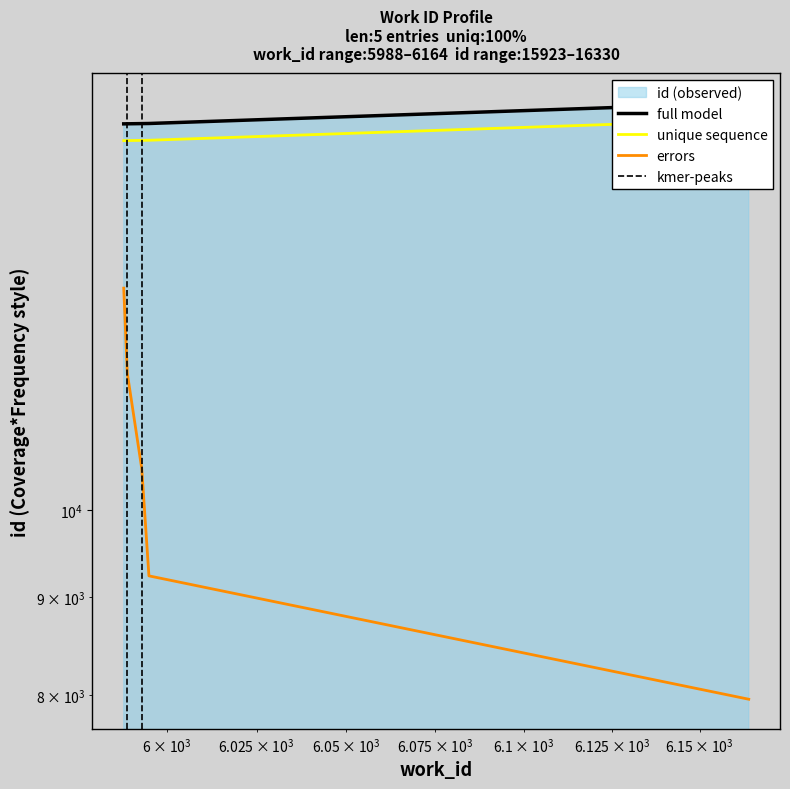

Reading left to right, transcribe all the data shown in this chart.

15923	15924	15928	15930	16330